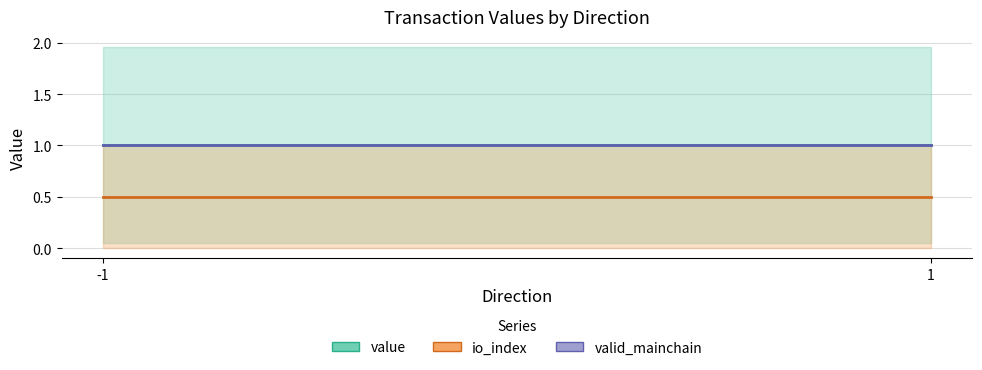

Reading left to right, transcribe all the data shown in this chart.

value (mean): -1=1.0	1=1.0
io_index (mean): -1=0.5	1=0.5
valid_mainchain (mean): -1=1.0	1=1.0